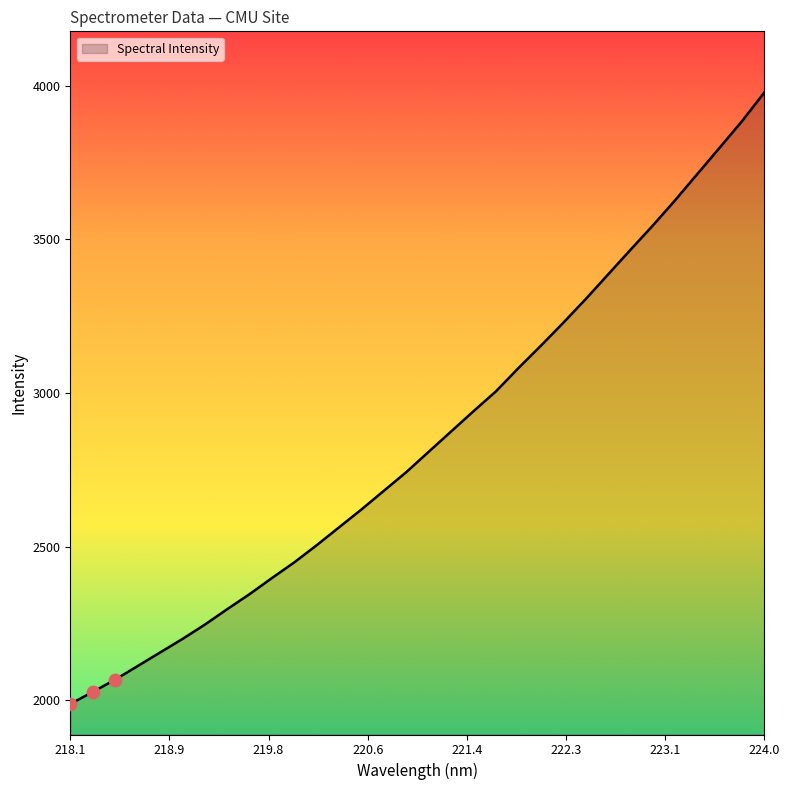

What is the maximum value shown in the chart?

3978.4